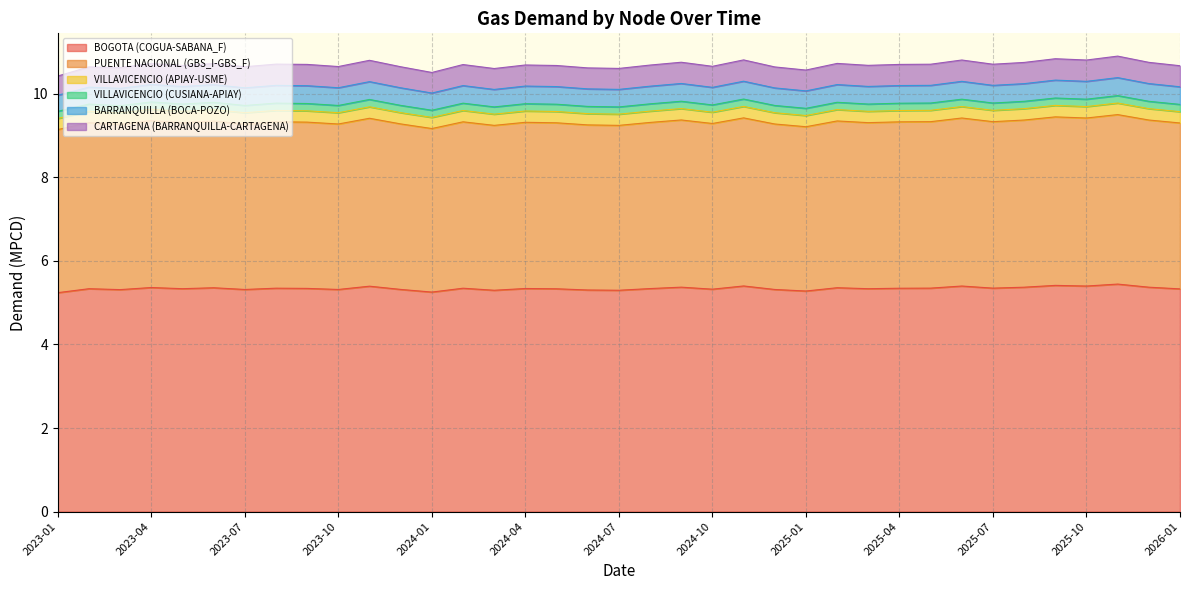

At how many categories does at least one series exceed 9?

37